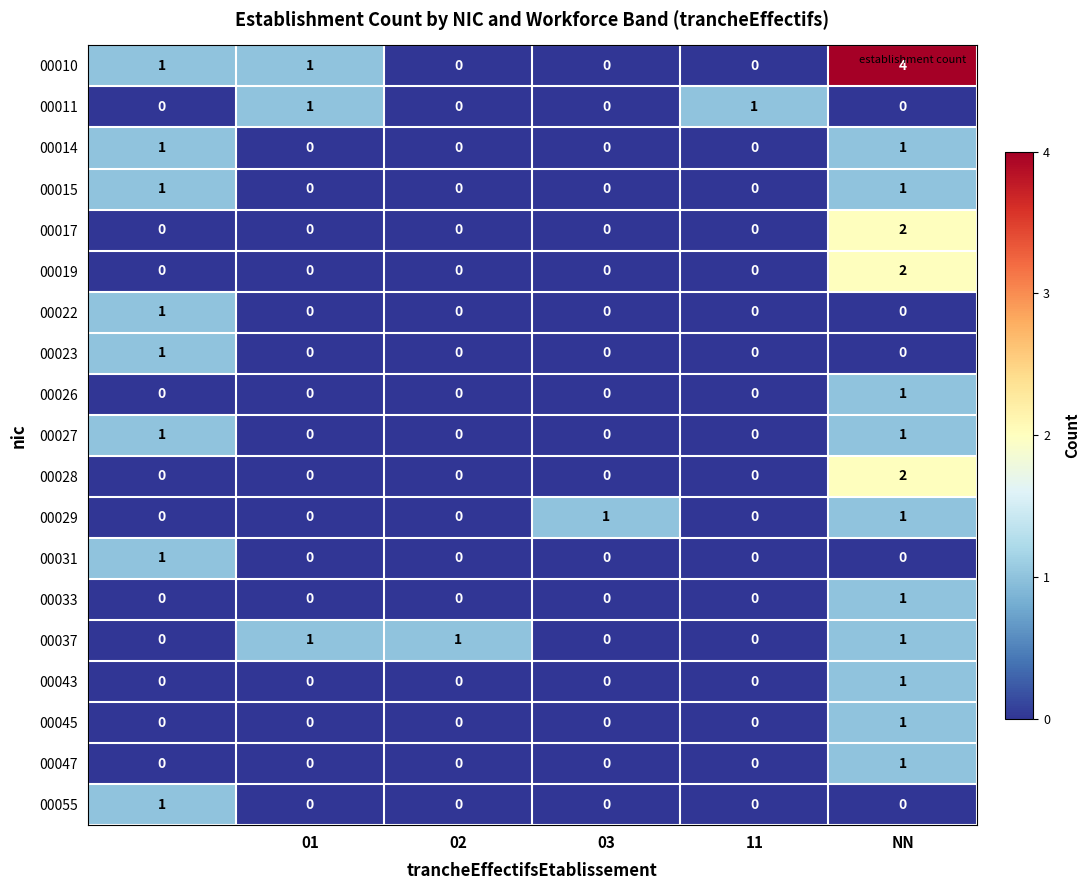

At how many categories does at least one series exceed 2?

1